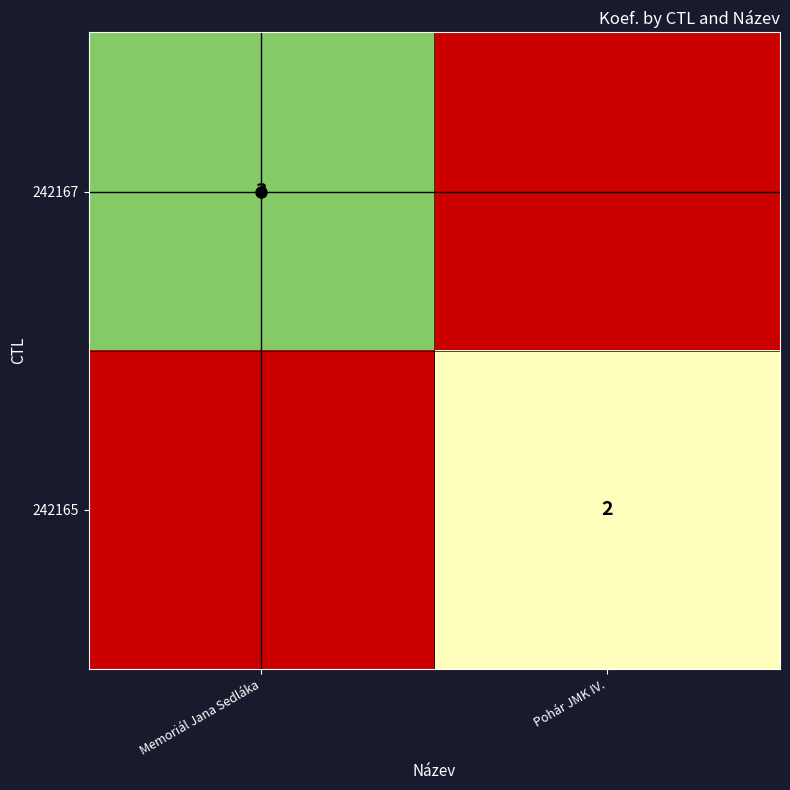

True or false: 242167 has a value of 1 at Memoriál Jana Sedláka.

False